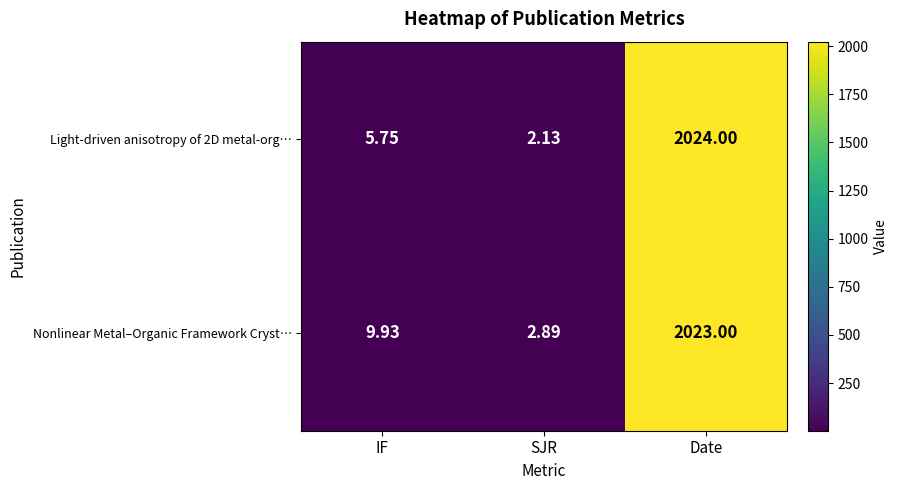

Is the value of Light-driven anisotropy of 2D metal-org… at Date greater than the value of Nonlinear Metal–Organic Framework Cryst… at SJR?

Yes